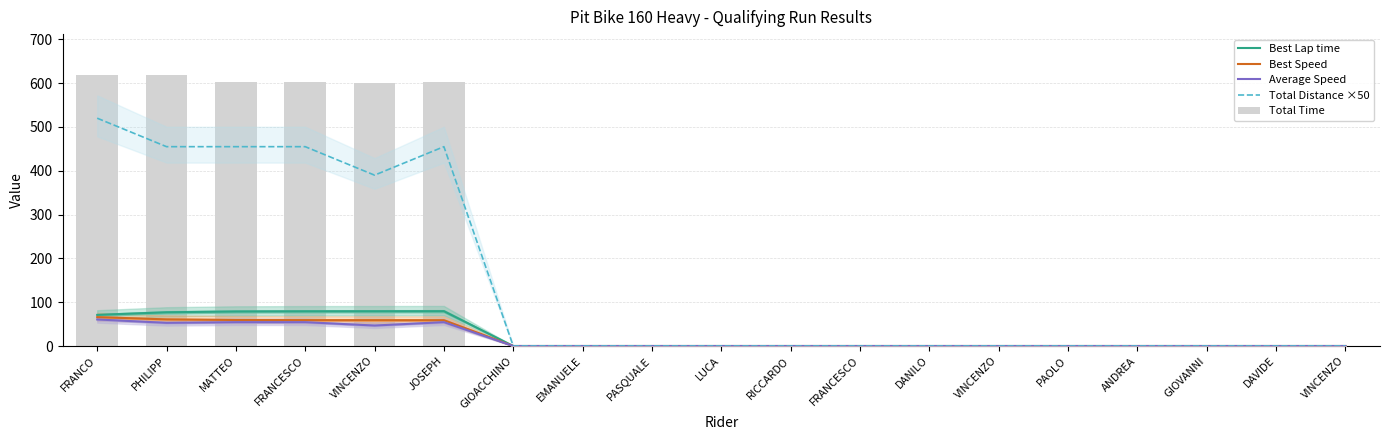

List the labels in order of Total Time value, smallest first.

GIOACCHINO, EMANUELE, PASQUALE, LUCA, RICCARDO, FRANCESCO, DANILO, VINCENZO, PAOLO, ANDREA, GIOVANNI, DAVIDE, VINCENZO, VINCENZO, JOSEPH, FRANCESCO, MATTEO, FRANCO, PHILIPP